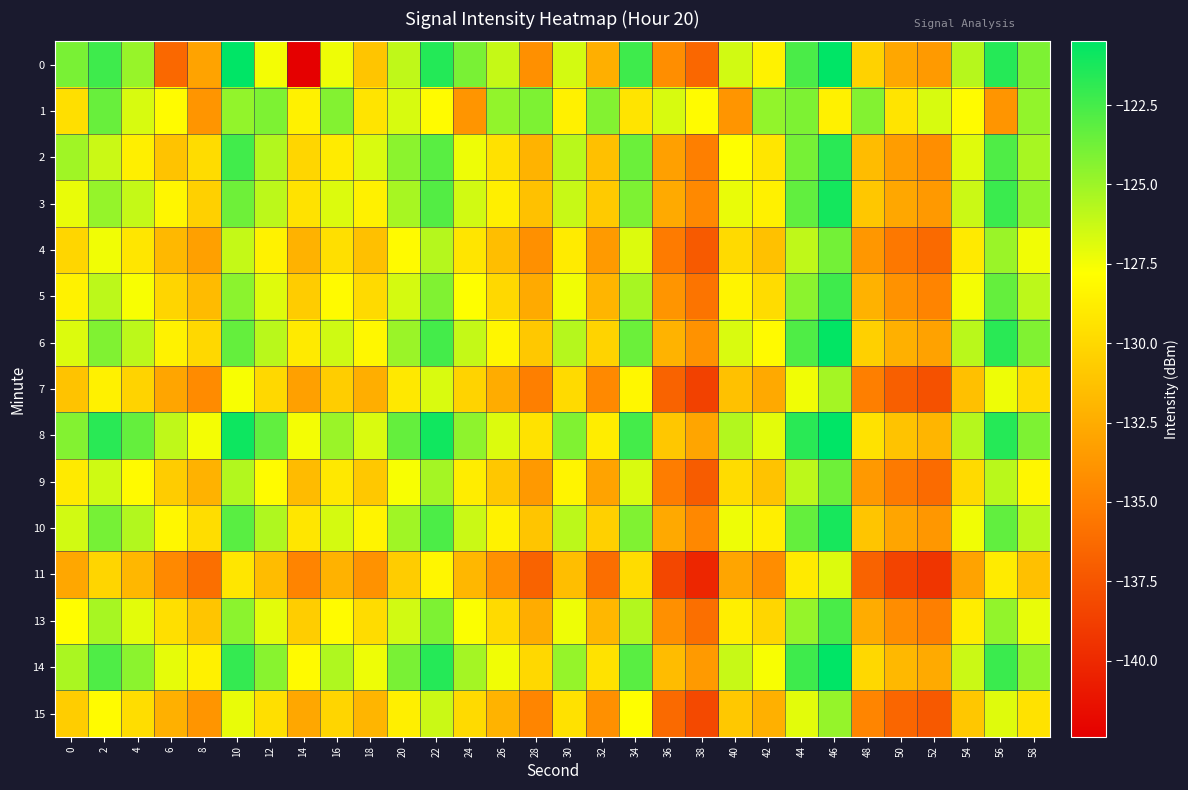

Rank the series by their maximum value, from lowest to highest.

11, 7, 15, 4, 9, 1, 13, 5, 2, 10, 3, 6, 0, 14, 8